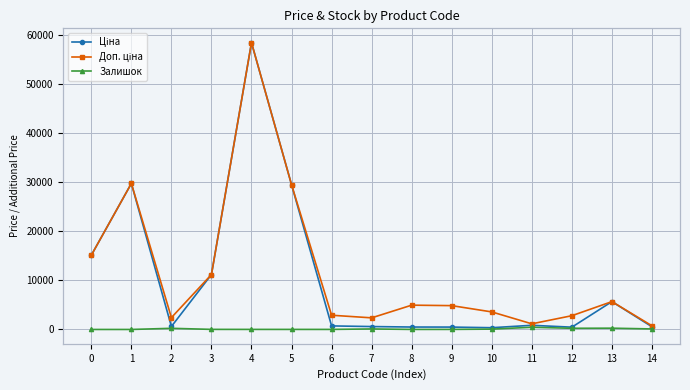

At how many categories does at least one series exceed 15378?

3